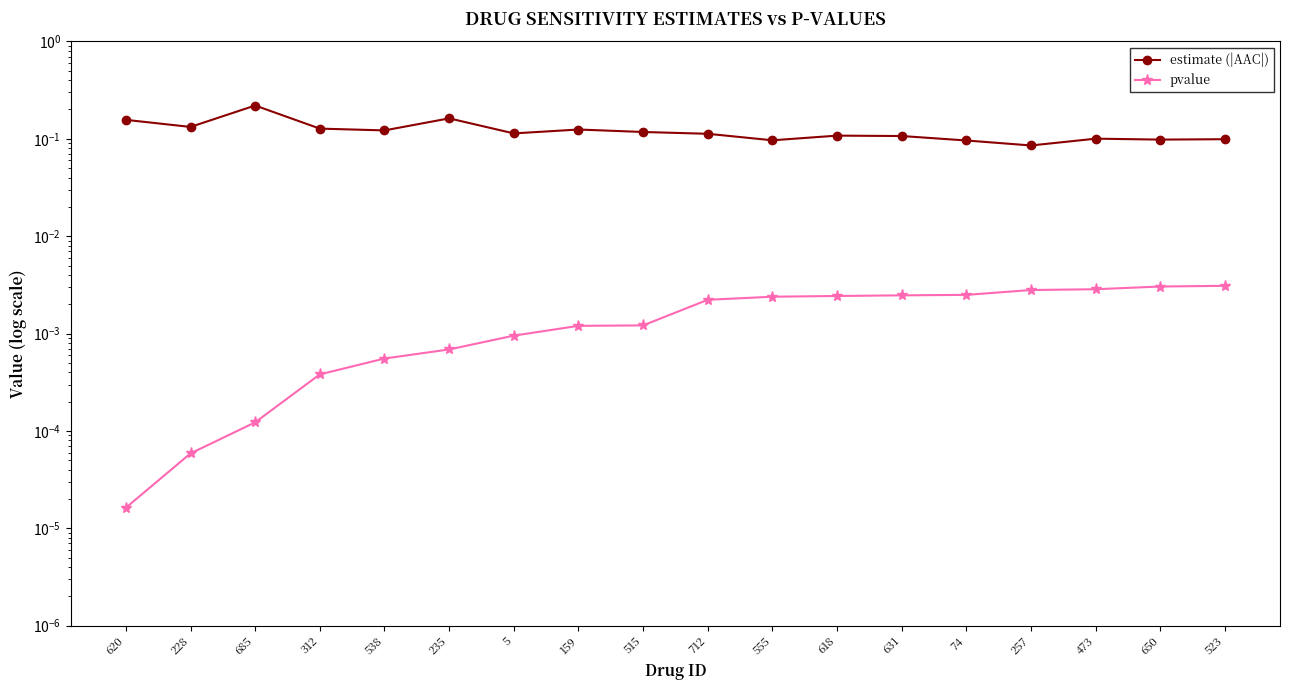

True or false: pvalue has a value of 0.0 at 5.

True